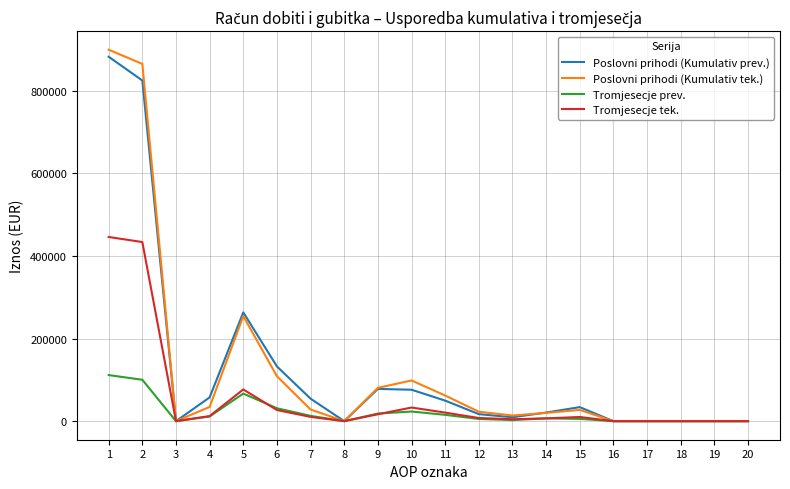

Rank the series by their maximum value, from lowest to highest.

Tromjesecje prev., Tromjesecje tek., Poslovni prihodi (Kumulativ prev.), Poslovni prihodi (Kumulativ tek.)